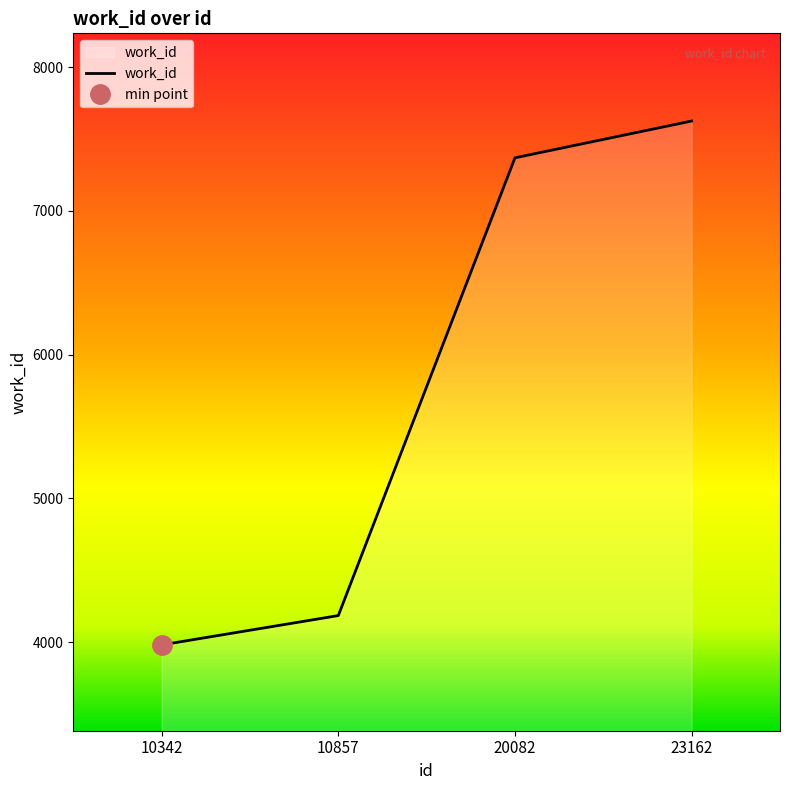

The value at 20082 is 10364. True or false?

False